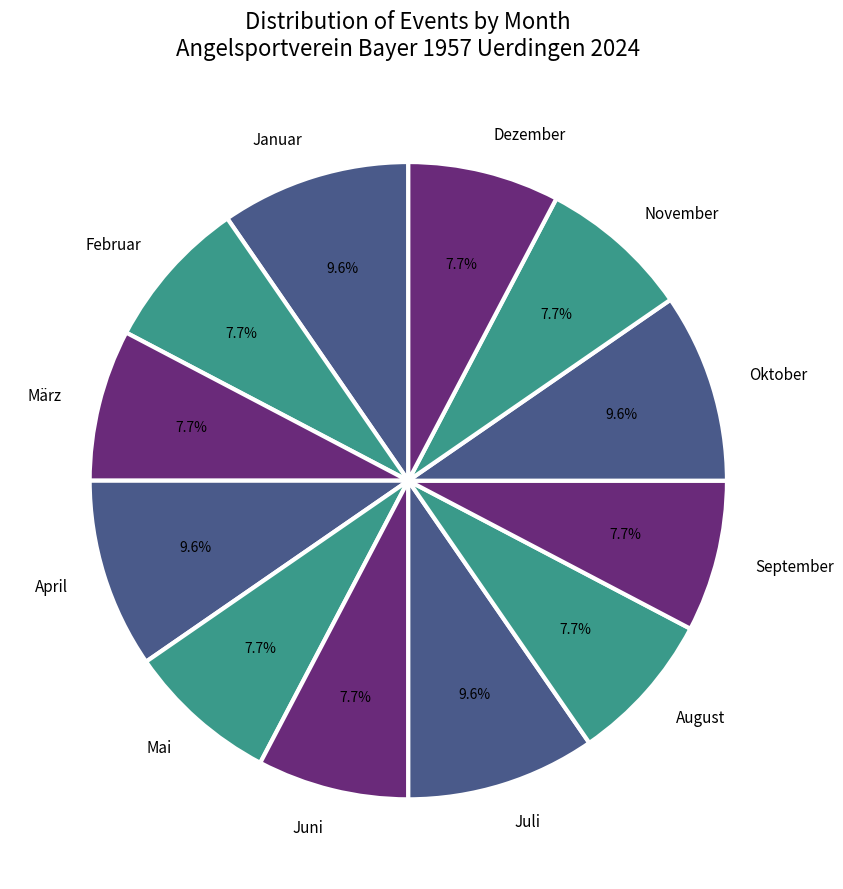

Is there any slice that represents more than half of the pie?

No